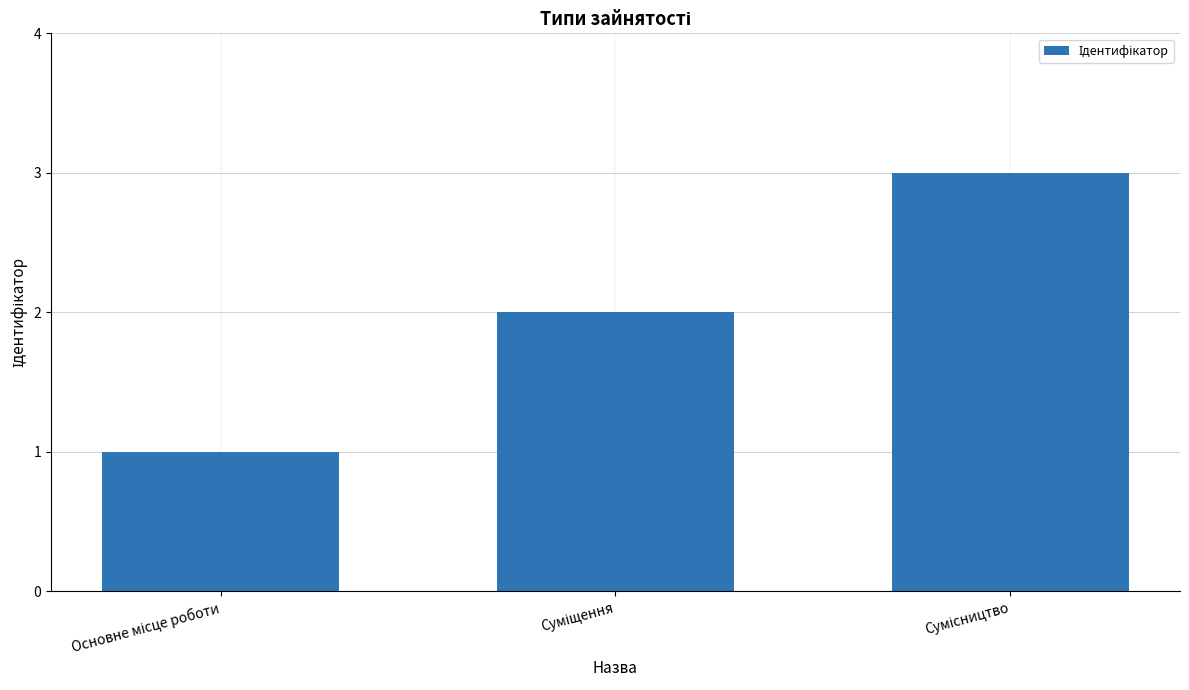

What is the greatest value displayed?

3